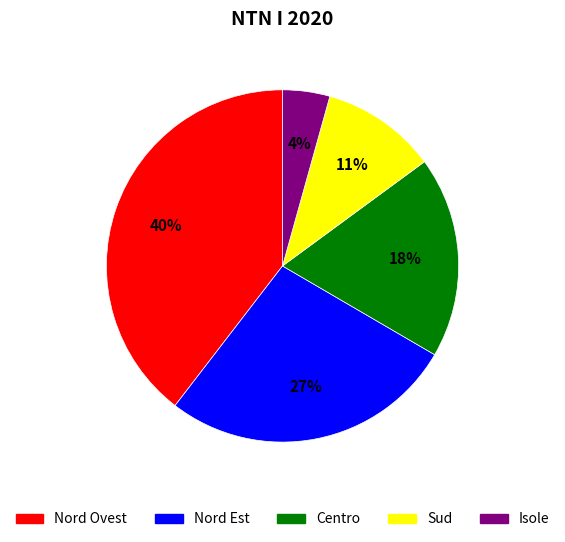

Does any single category account for the majority?

No